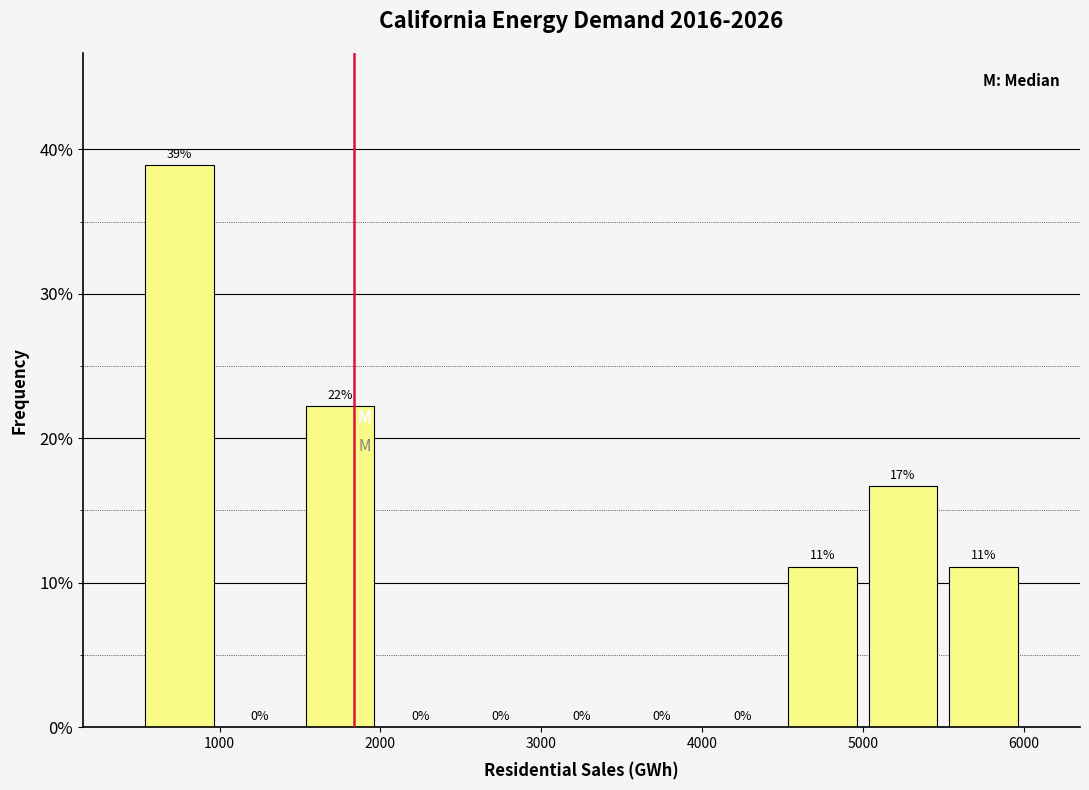

Which range on the x-axis has the tallest bar?

500 to 1000